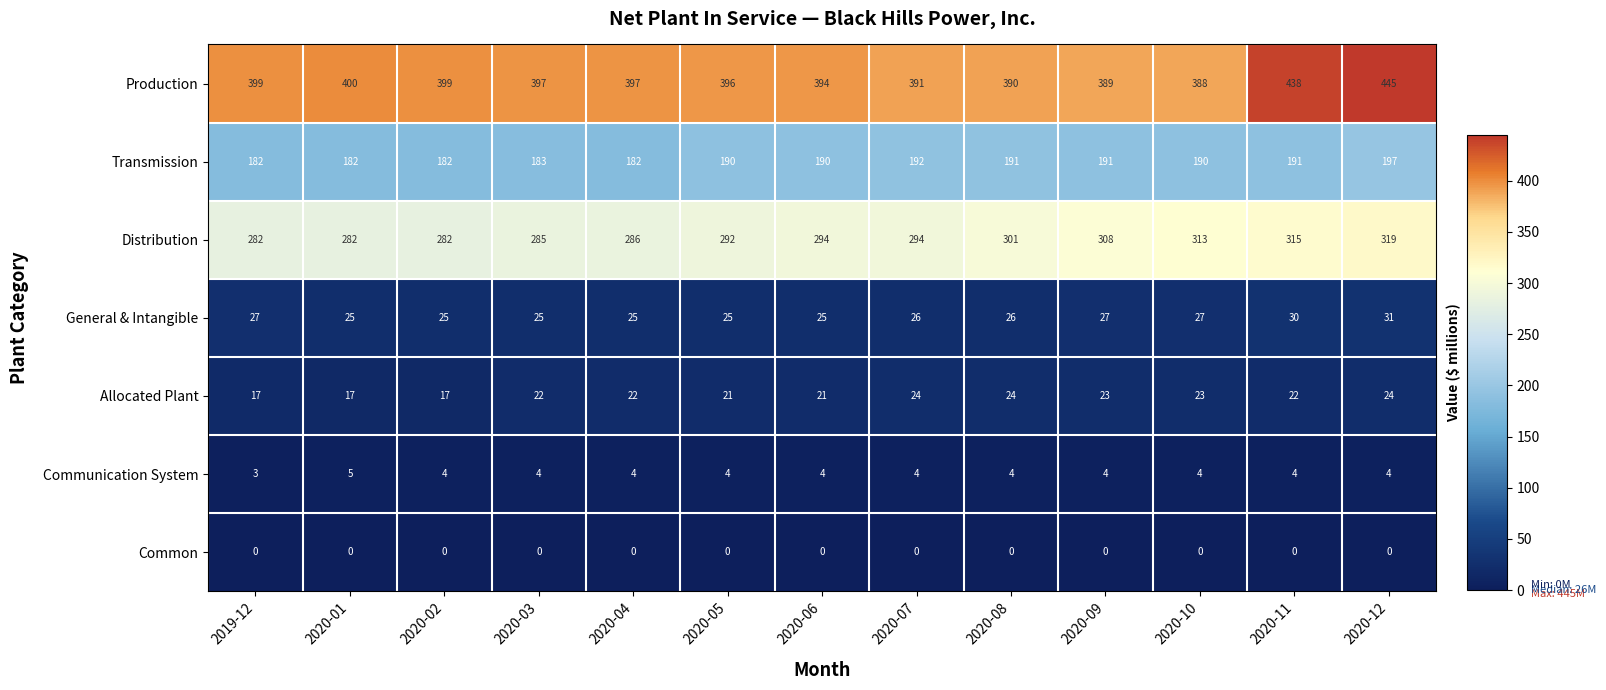

At which category does the chart reach its peak across all series?

2020-12